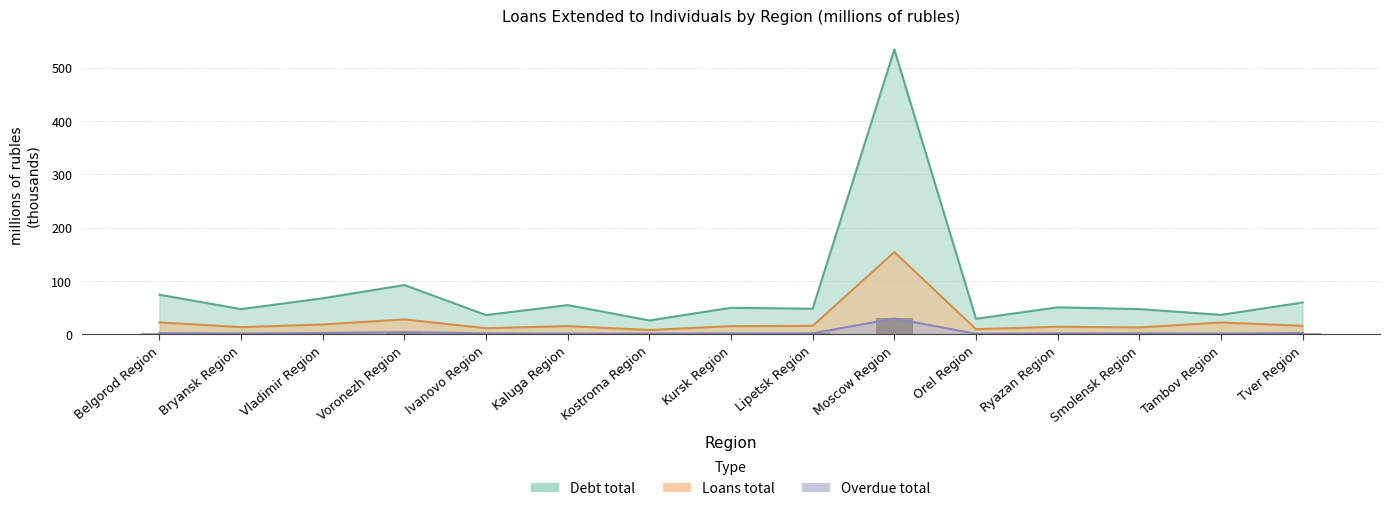

True or false: Overdue total has a value of 0.9 at Tambov Region.

False